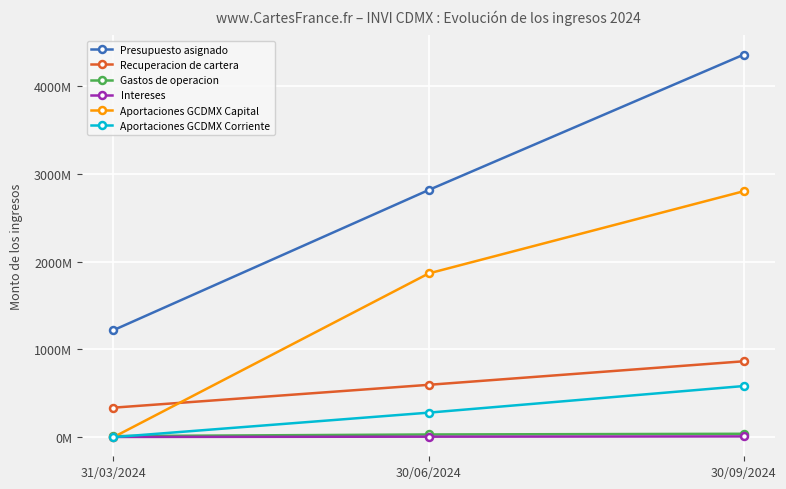

At how many categories does at least one series exceed 2178224753?

2